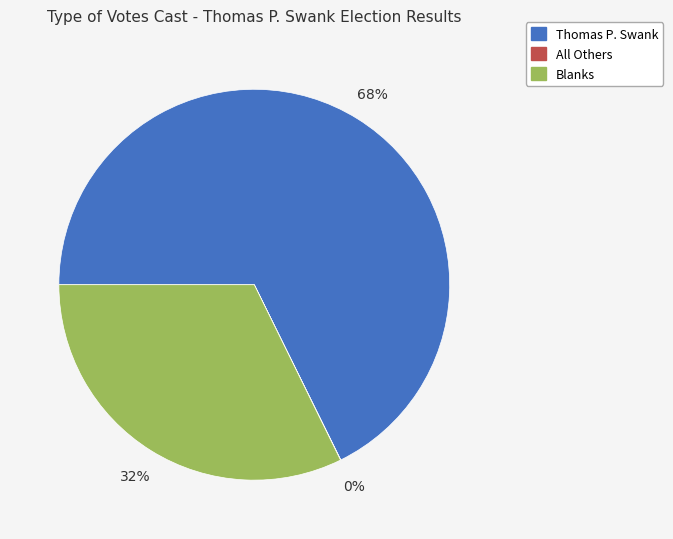

True or false: Blanks accounts for 21% of the total.

False